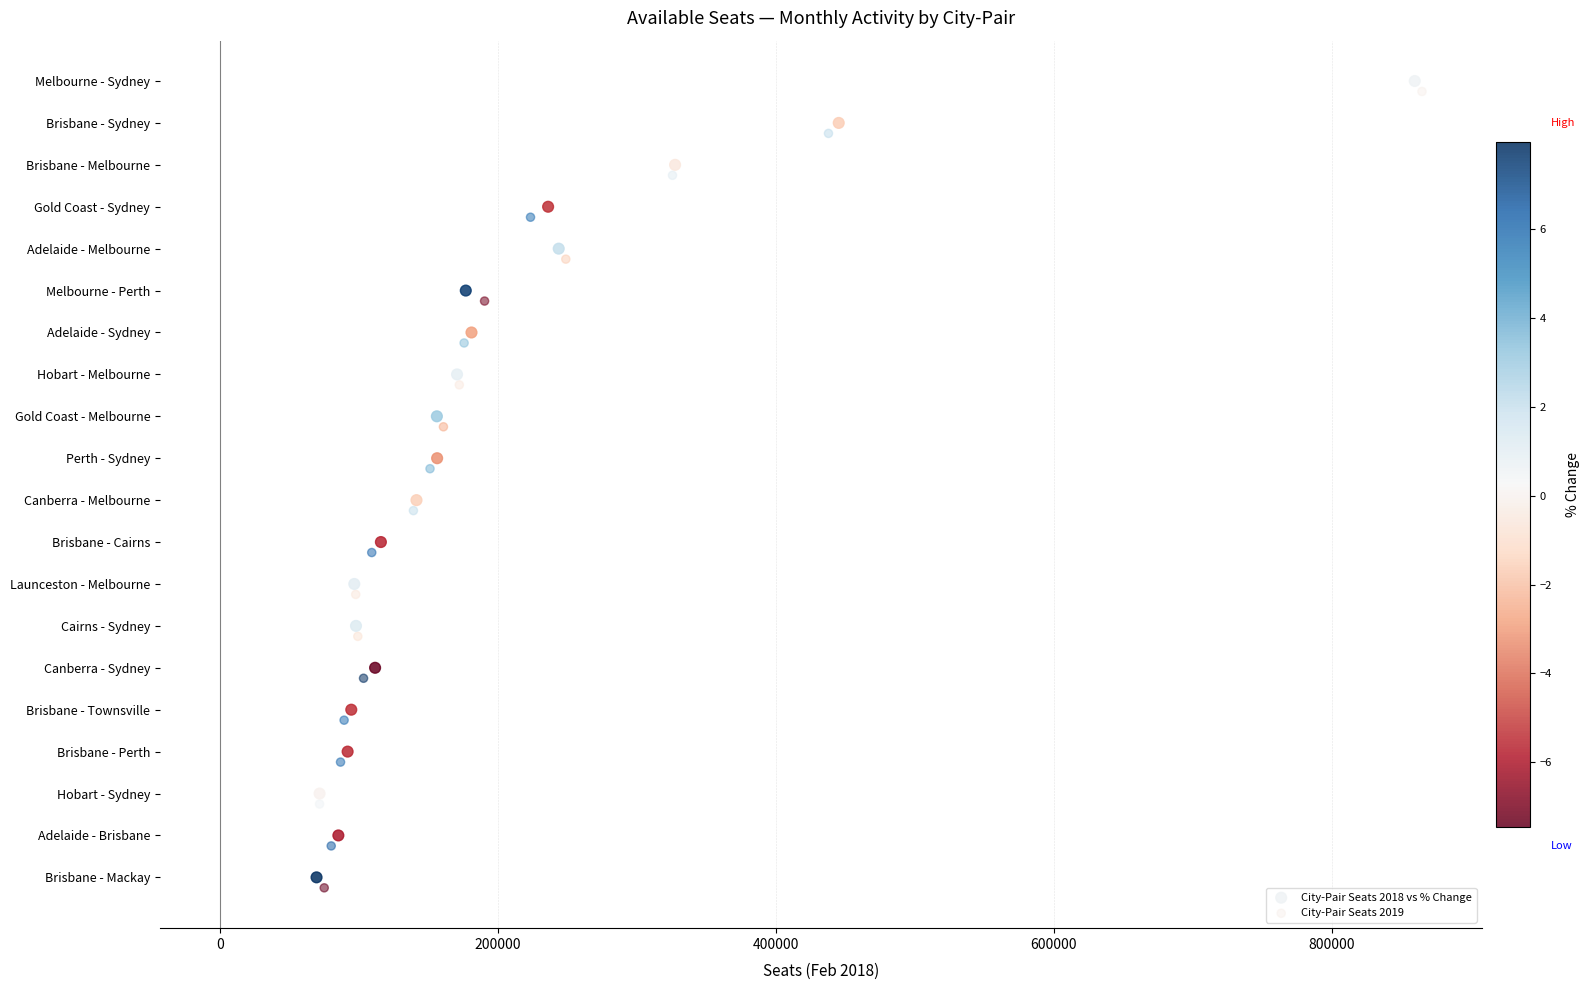

What are all the series names shown in the legend?

City-Pair Seats 2018 vs % Change, City-Pair Seats 2019